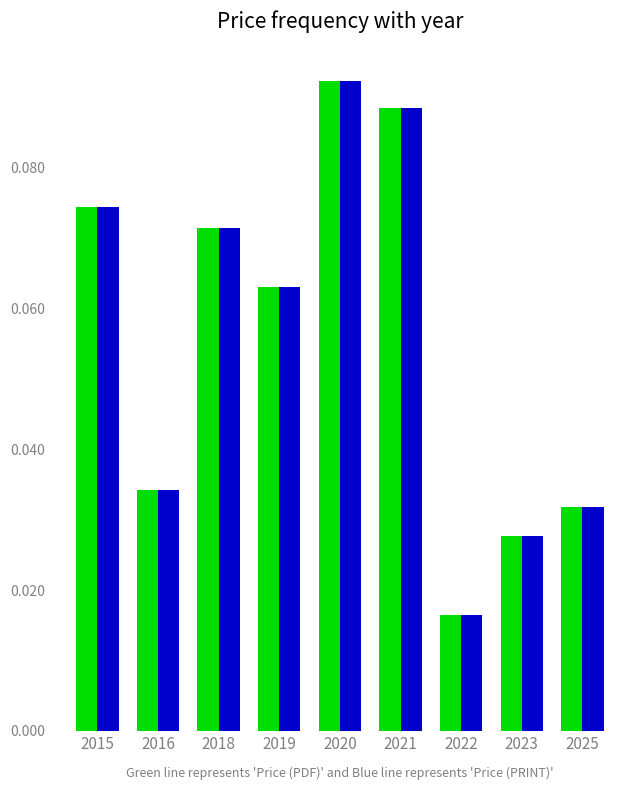

At which category does the chart reach its peak across all series?

2020